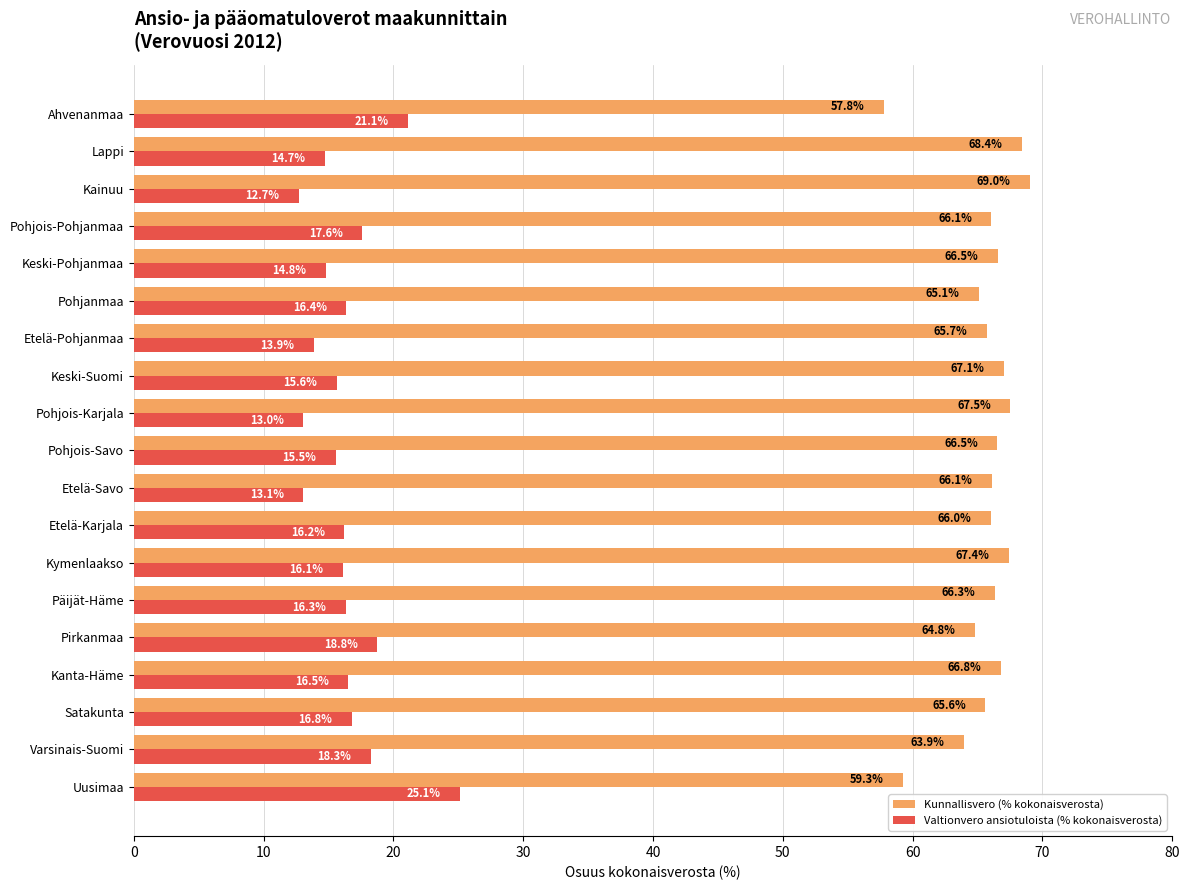

List the series in order of their peak value, lowest first.

Valtionvero ansiotuloista (% kokonaisverosta), Kunnallisvero (% kokonaisverosta)